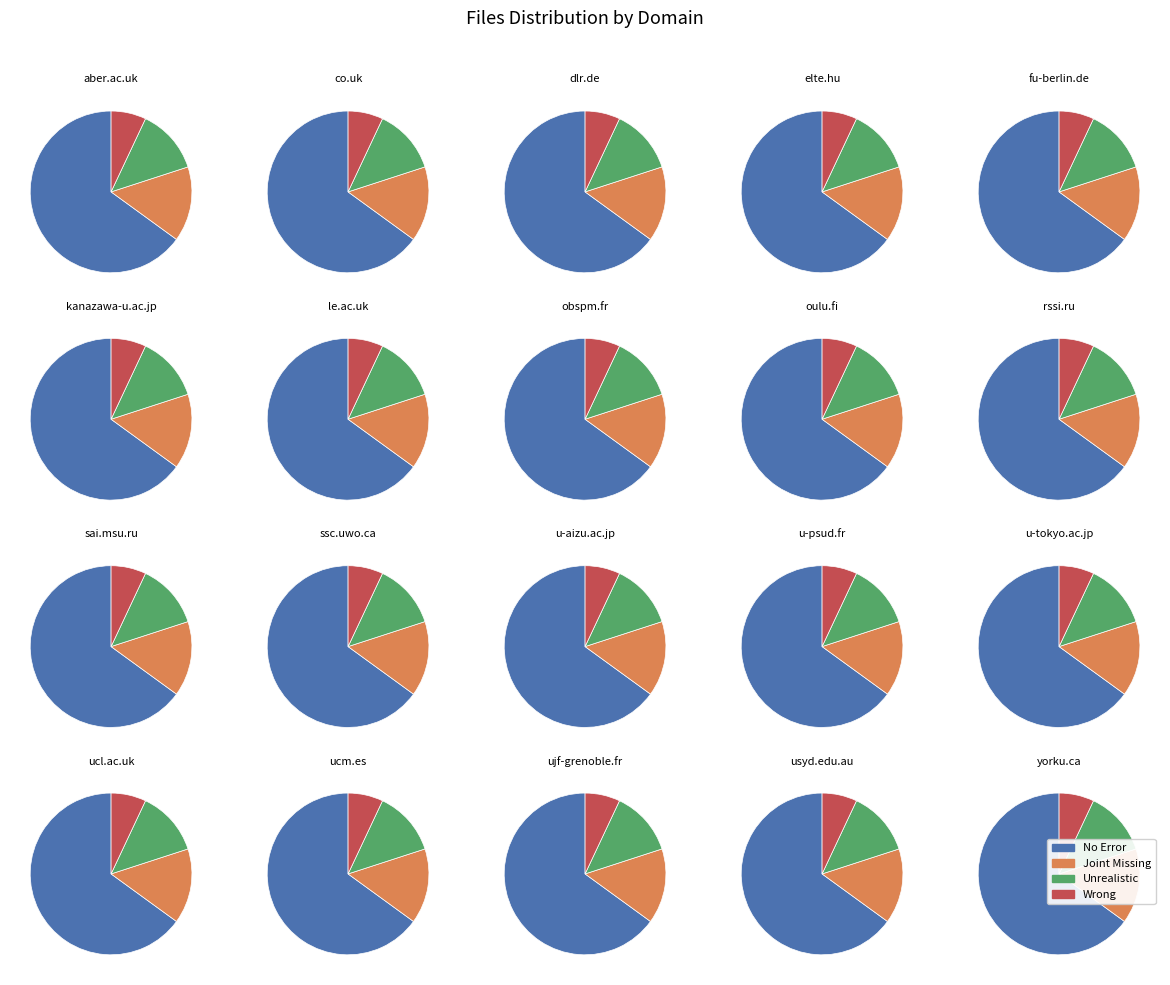

Is the sum of ucm.es and fu-berlin.de greater than half?

No